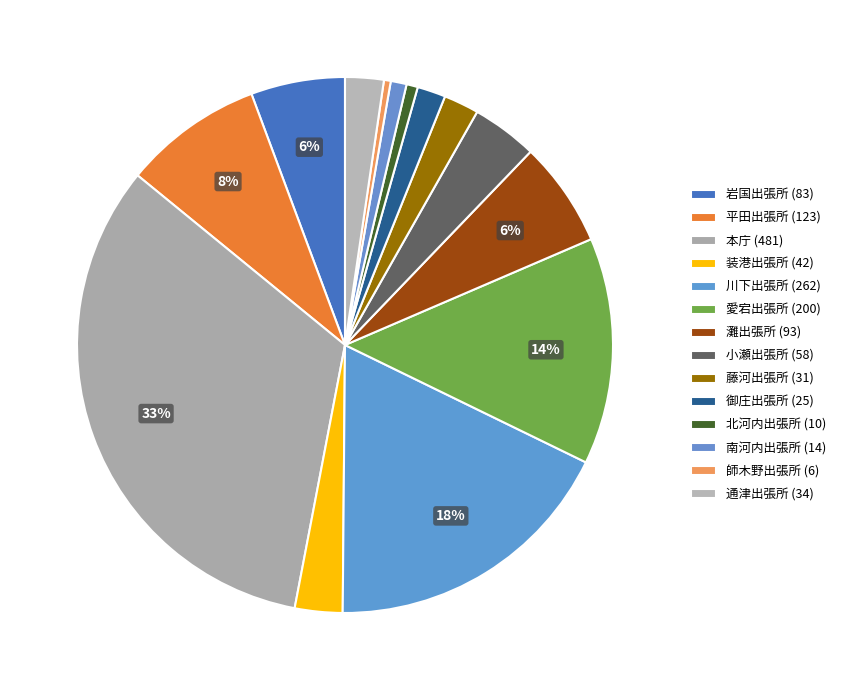

To the nearest percent, what is the average slice percentage?

7%